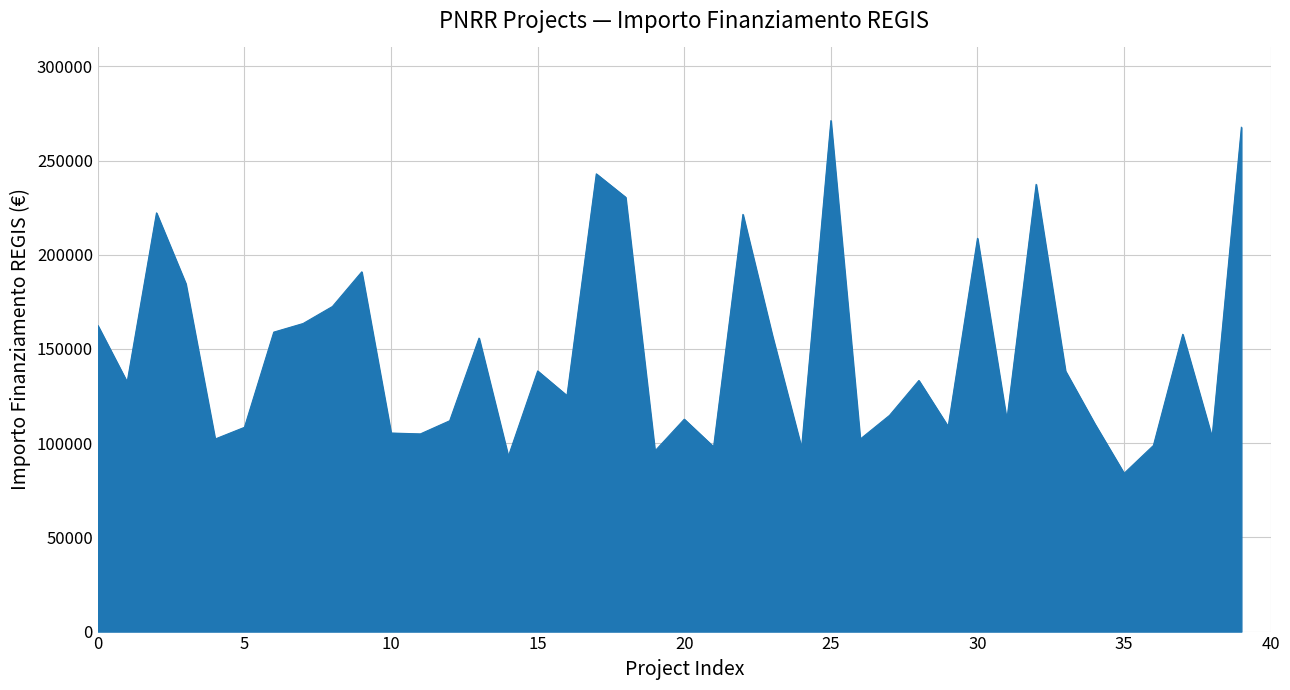

What is the smallest value displayed?

83981.8